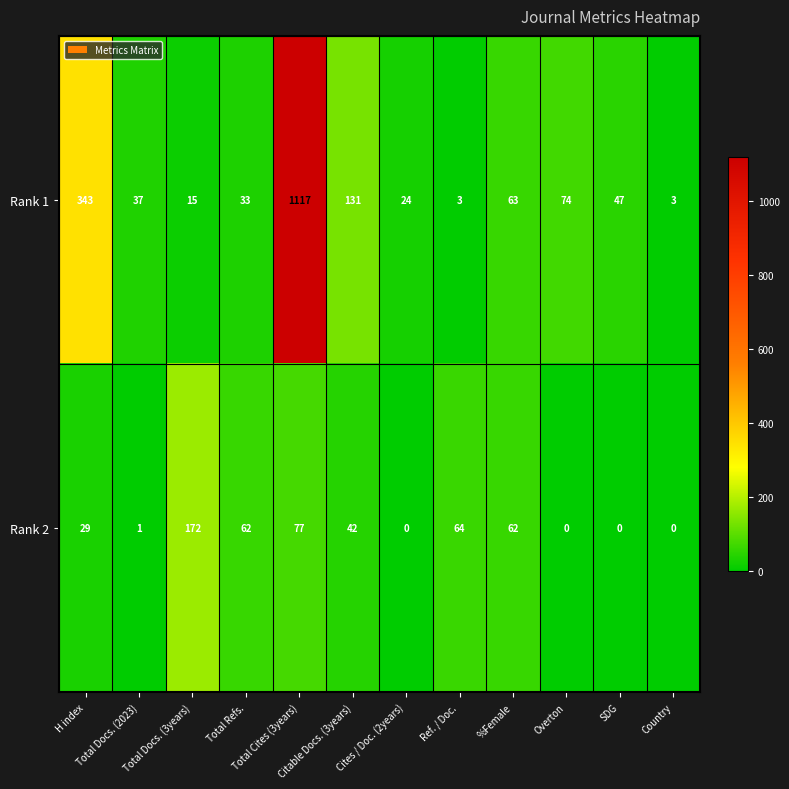

How many data points does each series have?

12